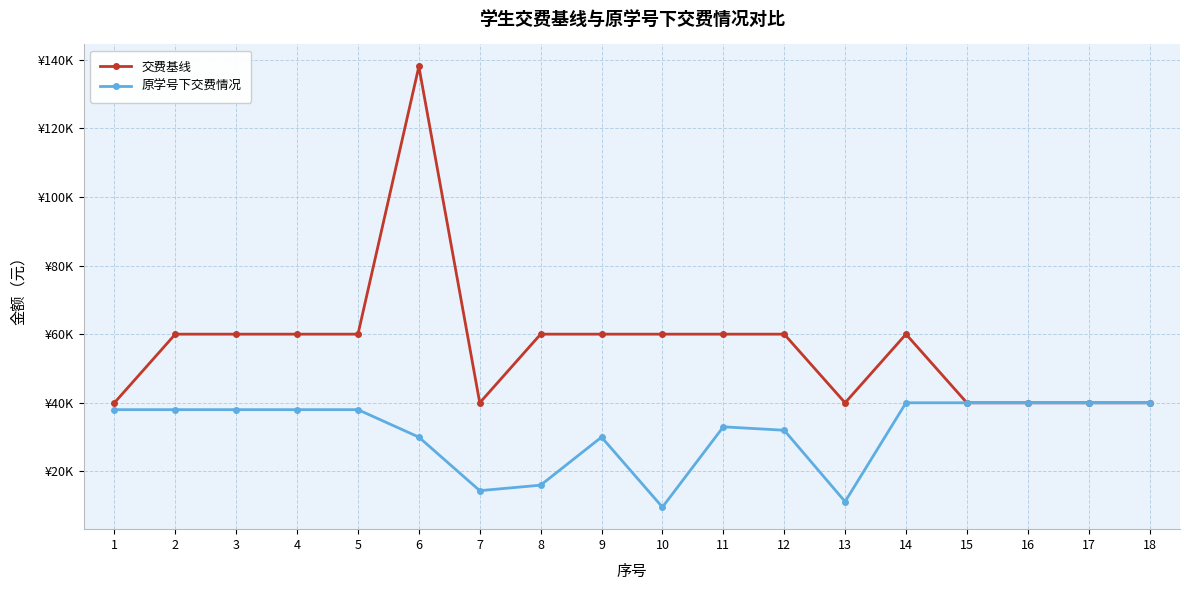

Does the chart have visible grid lines?

Yes